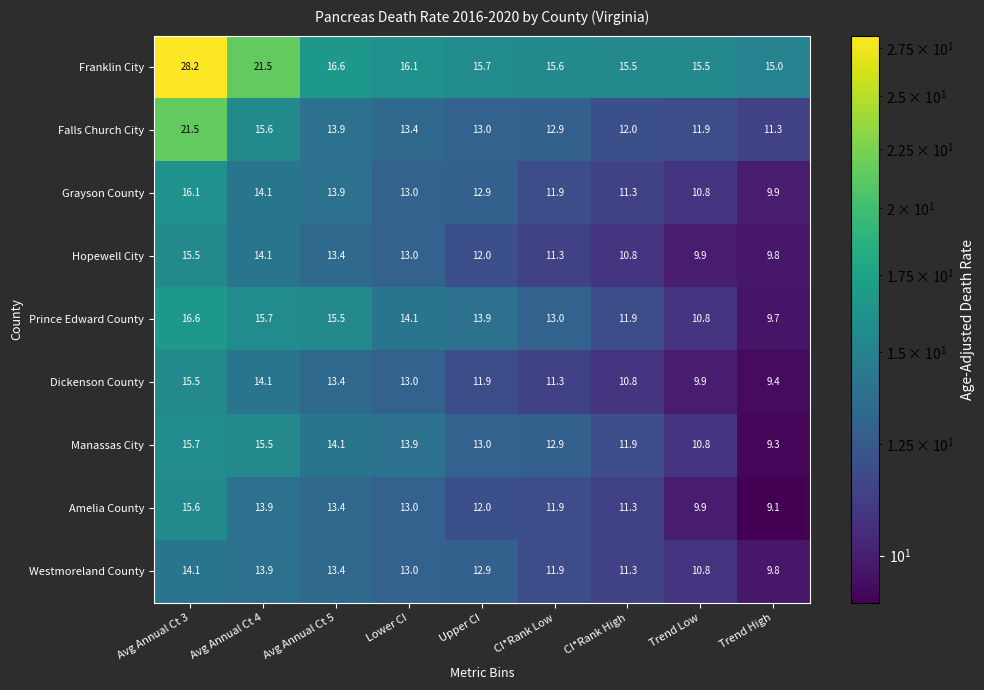

At how many categories does at least one series exceed 11?

9